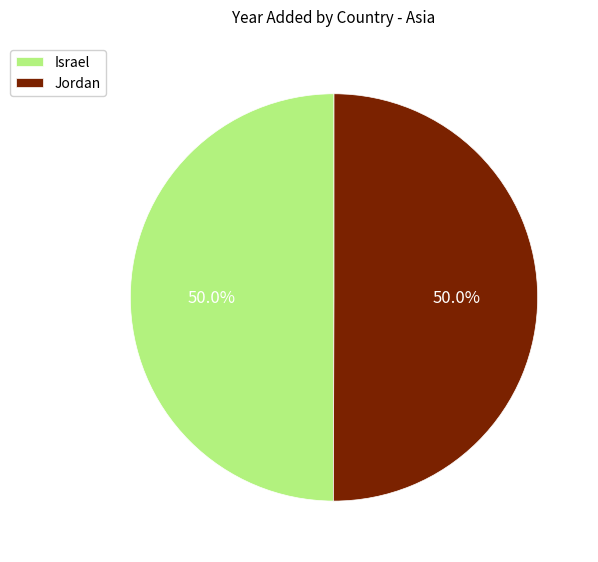

True or false: Jordan accounts for 50% of the total.

True